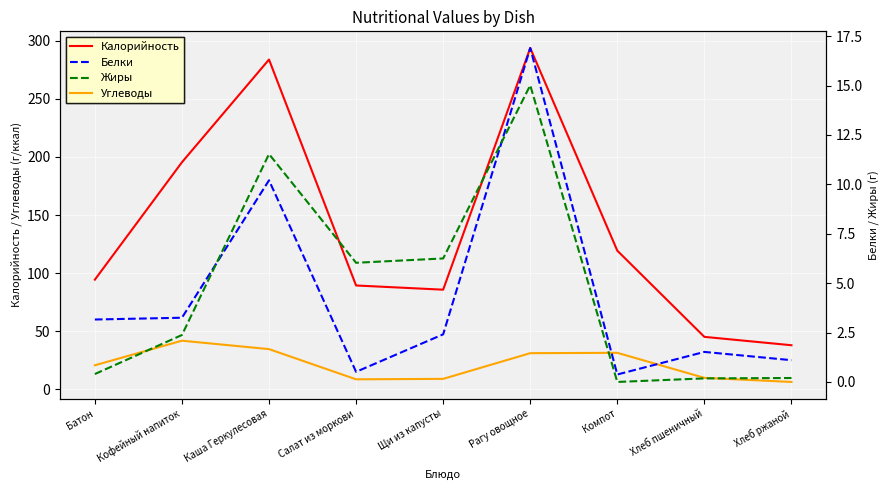

What is the difference between the Белки values at Щи из капусты and Хлеб ржаной?

1.3